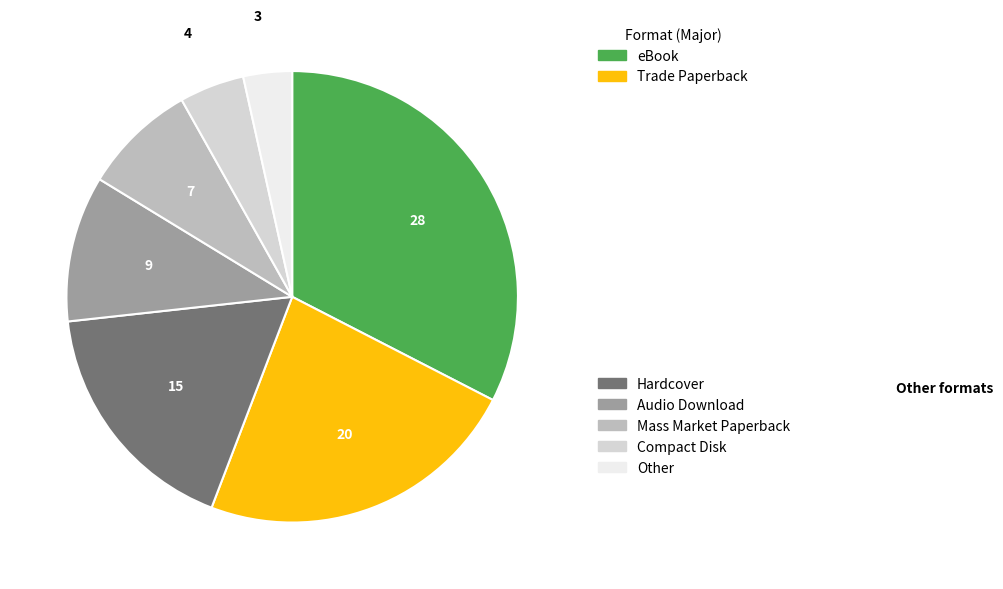

Is there any slice that represents more than half of the pie?

No